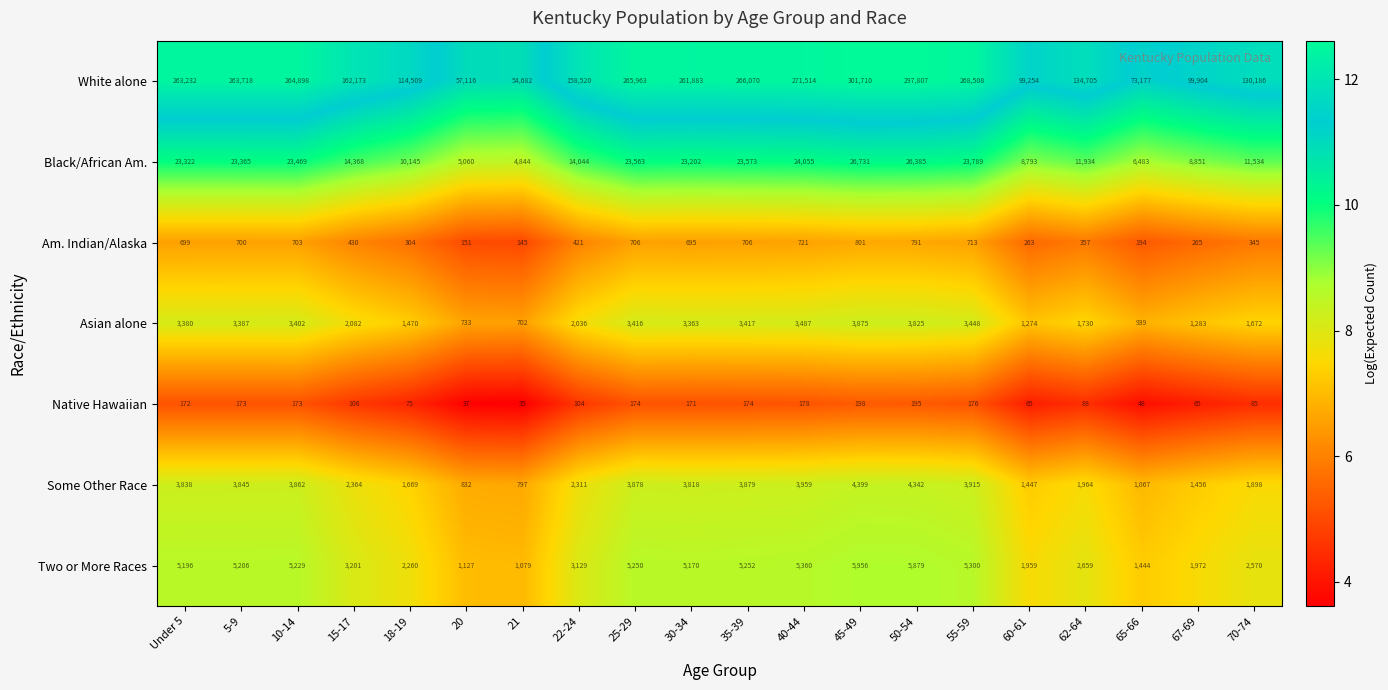

At which label is Some Other Race closest to 2598?

15-17